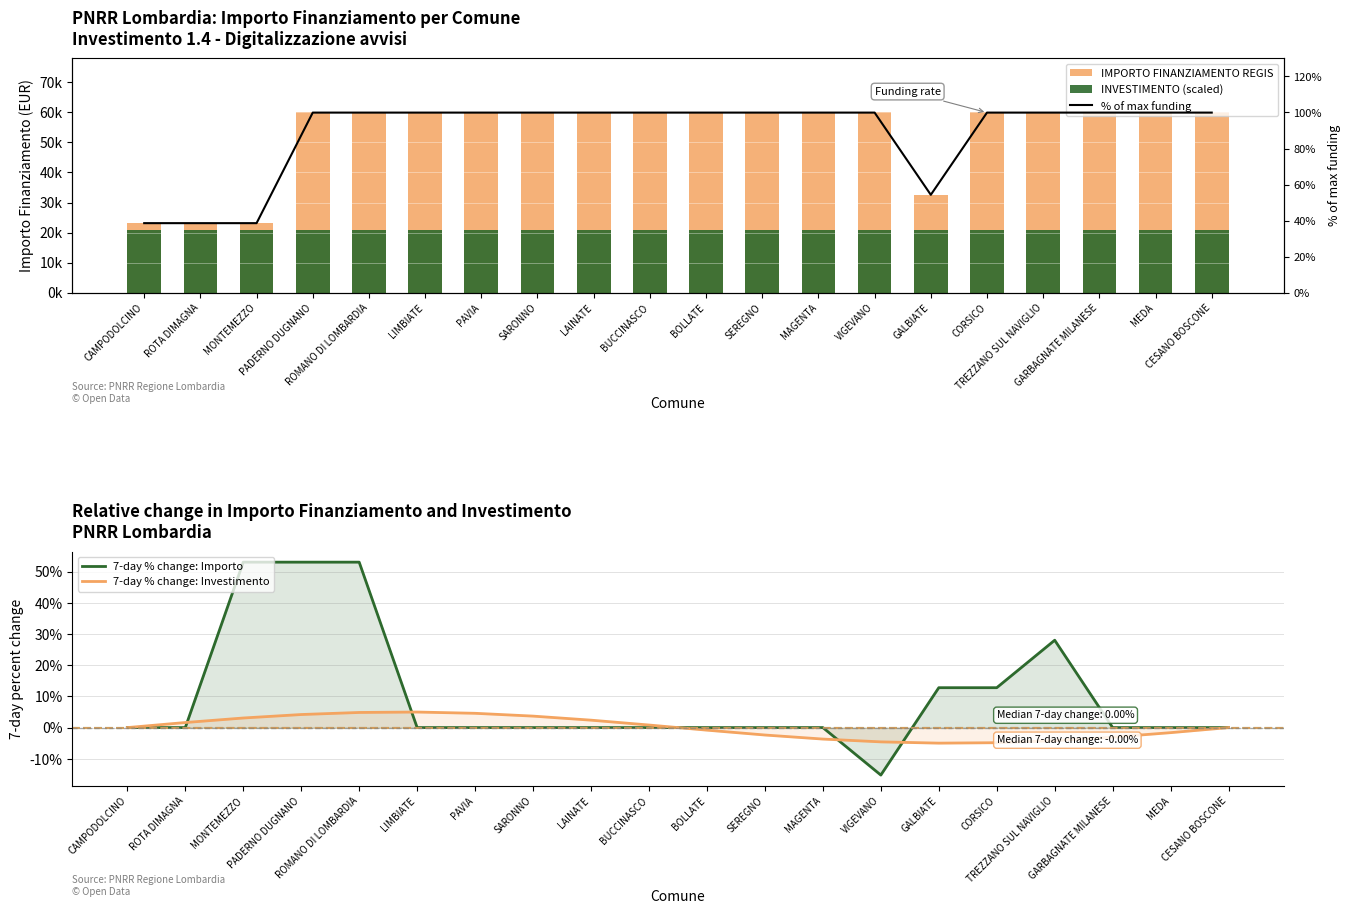

Is the value of 7-day % change: Importo at GARBAGNATE MILANESE greater than the value of 7-day % change: Investimento at BUCCINASCO?

No